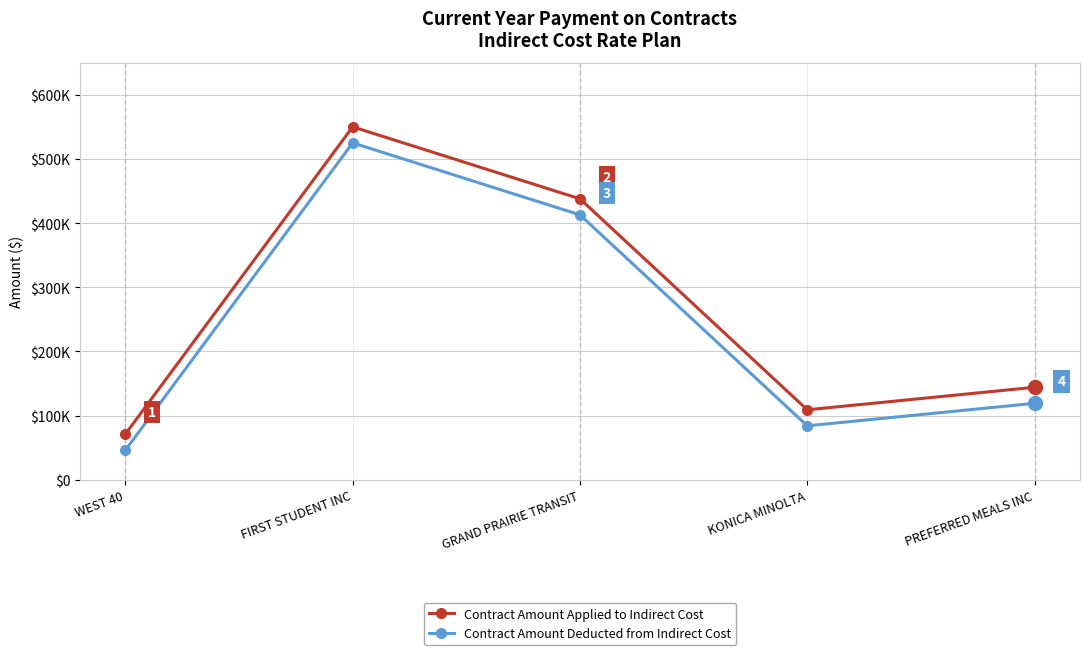

Reading right to left, transcribe all the data shown in this chart.

Contract Amount Applied to Indirect Cost: PREFERRED MEALS INC=144198.4	KONICA MINOLTA=109079.4	GRAND PRAIRIE TRANSIT=437993.9	FIRST STUDENT INC=550227.3	WEST 40=71200.0
Contract Amount Deducted from Indirect Cost: PREFERRED MEALS INC=119198.4	KONICA MINOLTA=84079.4	GRAND PRAIRIE TRANSIT=412993.9	FIRST STUDENT INC=525227.3	WEST 40=46200.0